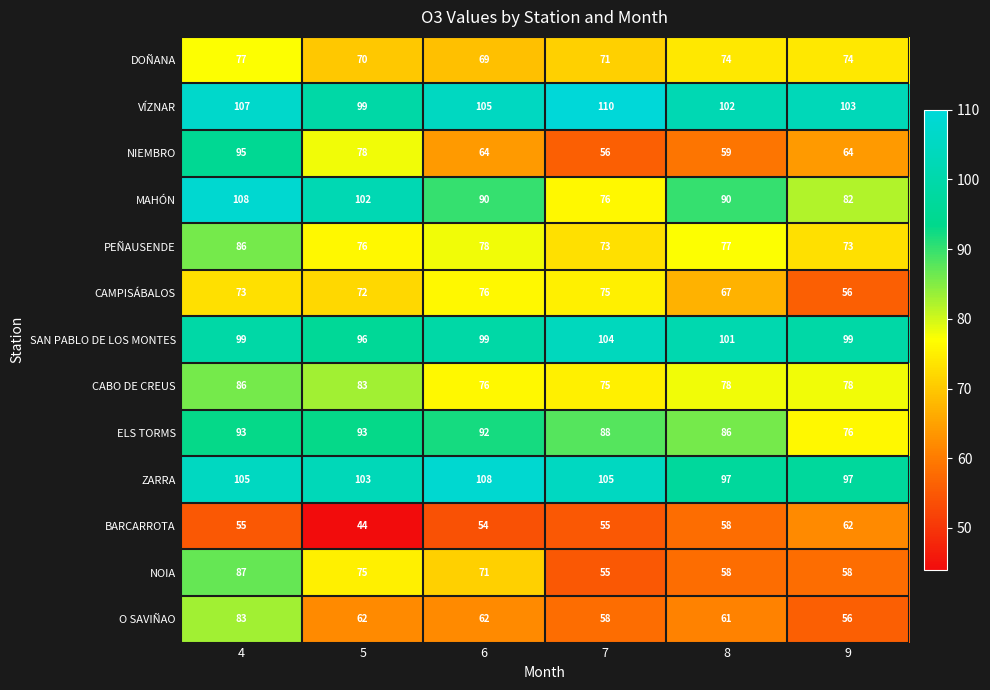

What is the minimum value for O SAVIÑAO?

56